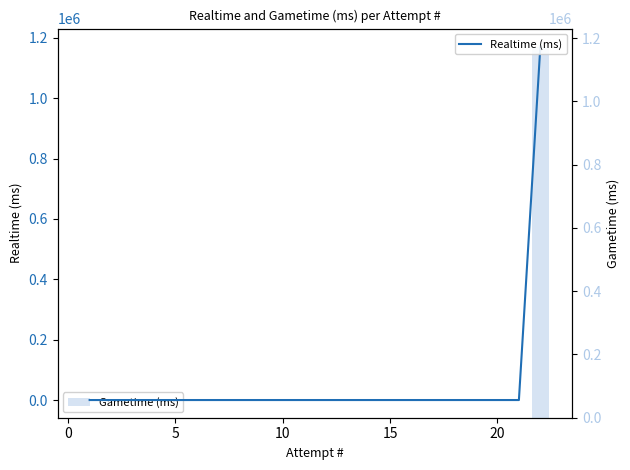

What is the sum of all Gametime (ms) values?

1171939